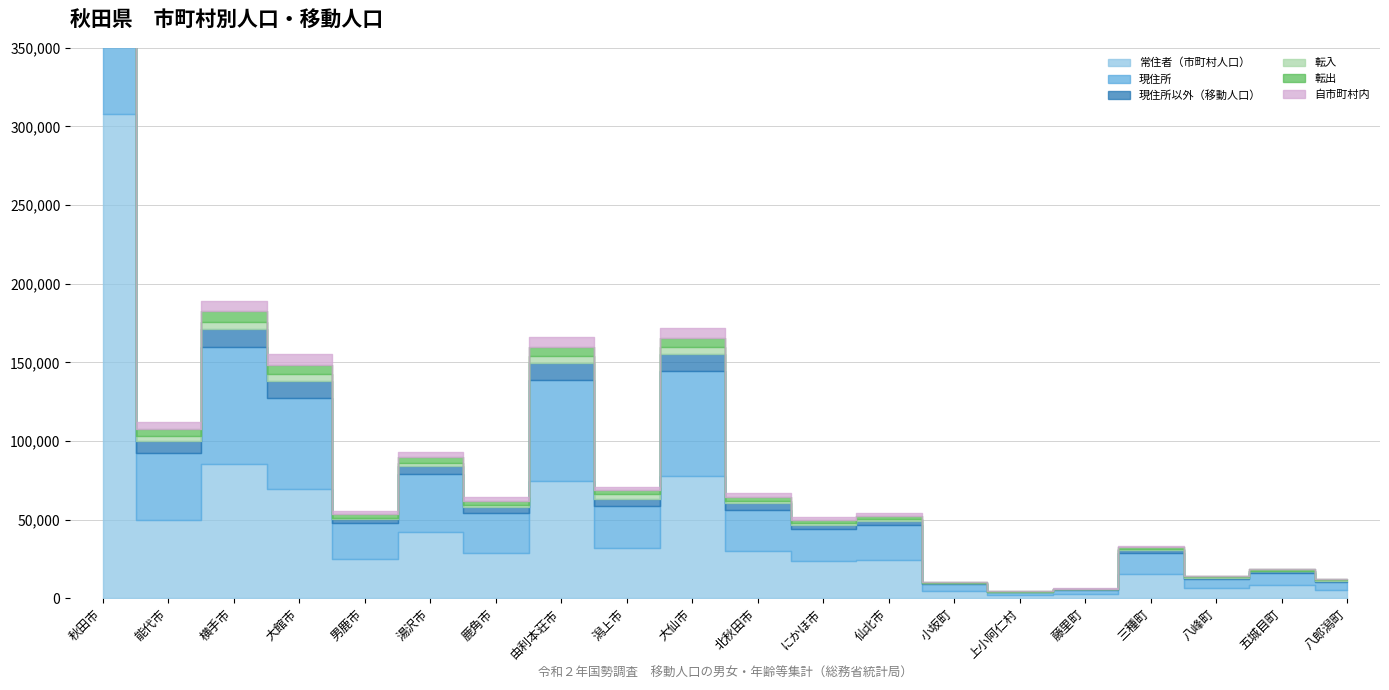

Between 湯沢市 and 北秋田市, which series saw the biggest shift?

常住者（市町村人口）